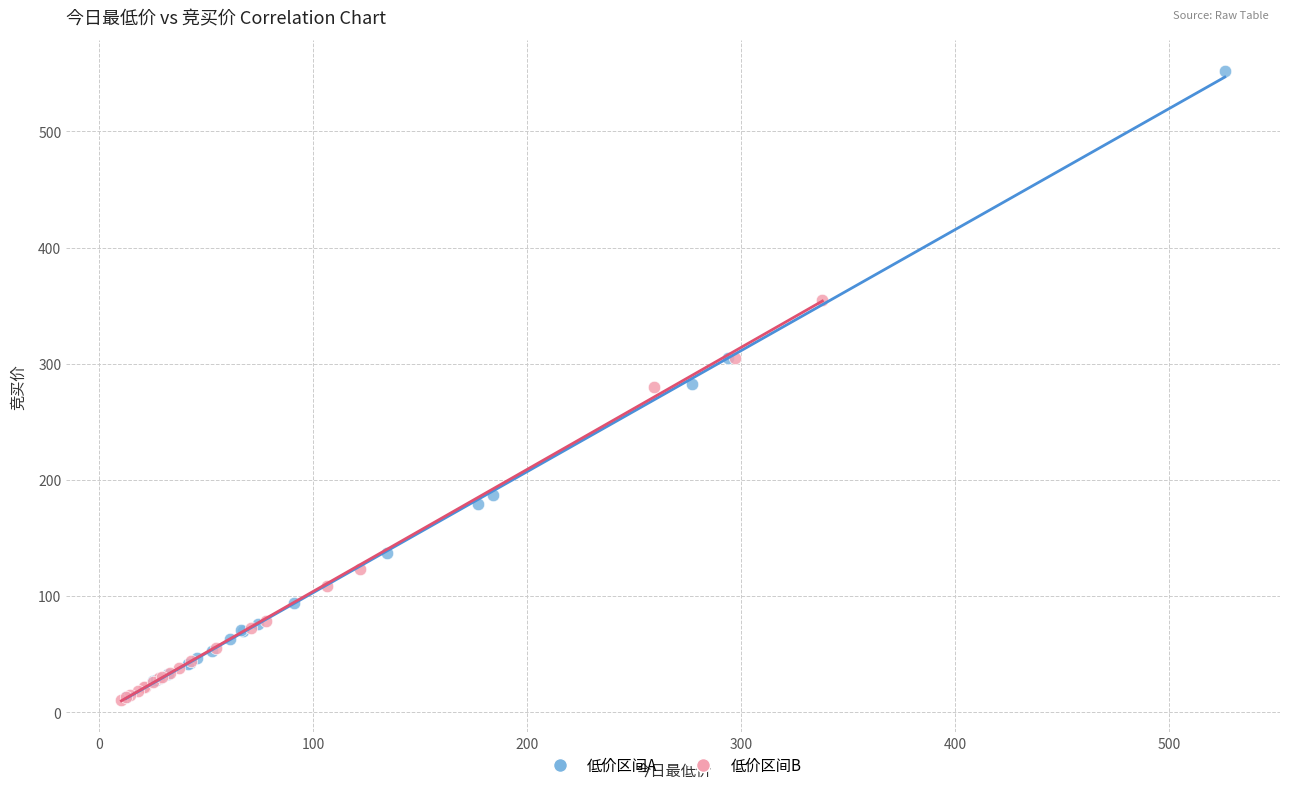

Which series has the widest spread of Y values?

低价区间A